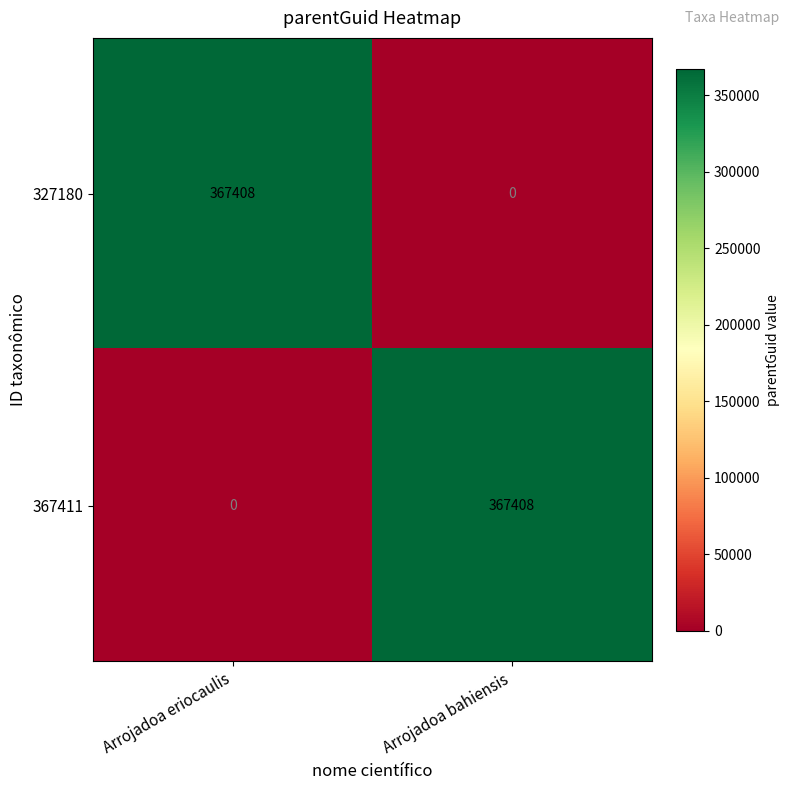

What is the approximate value of 367411 at Arrojadoa bahiensis?

367408